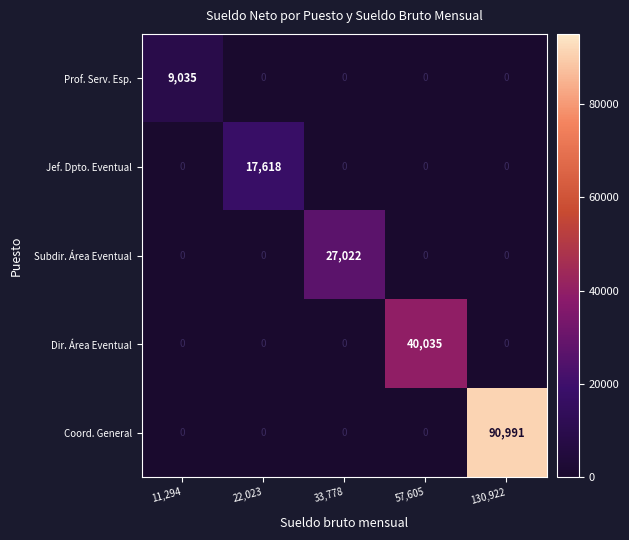

Count the number of data series in this chart.

5